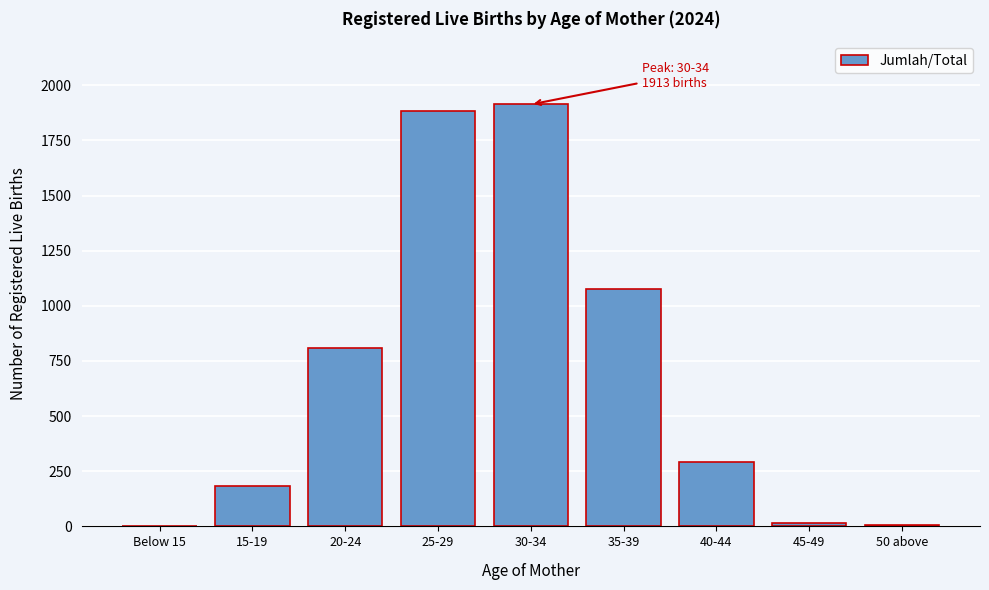

At which label is the value closest to 957?

35-39